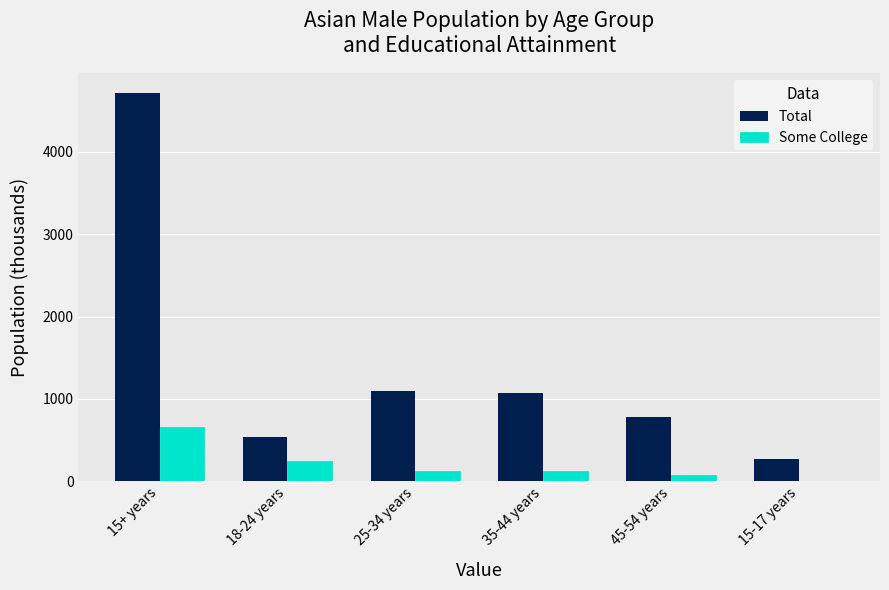

Which series has the largest total across all categories?

Total